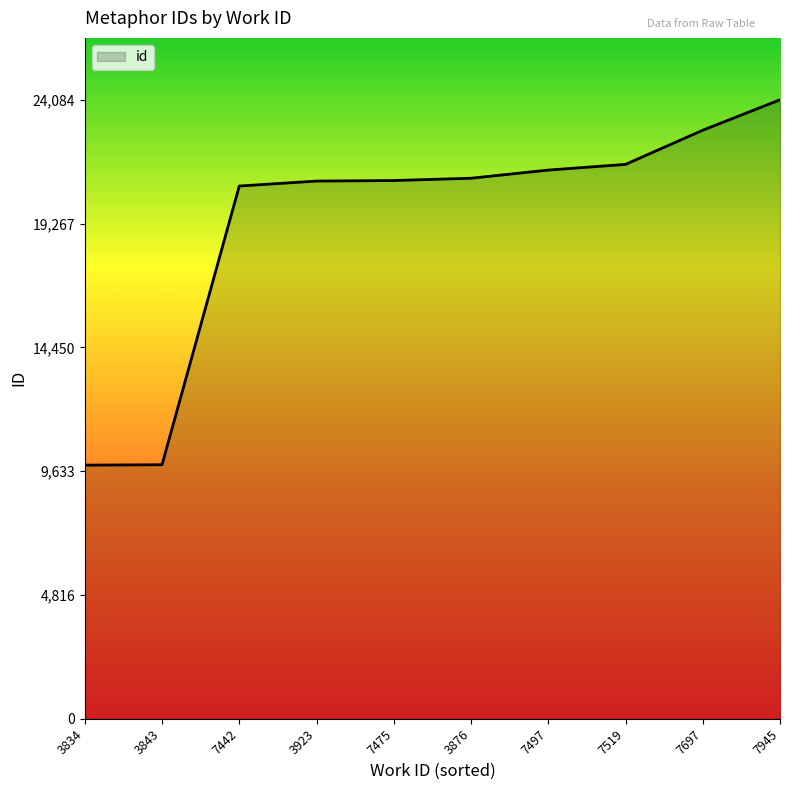

What is the difference between the maximum and minimum values?

14216